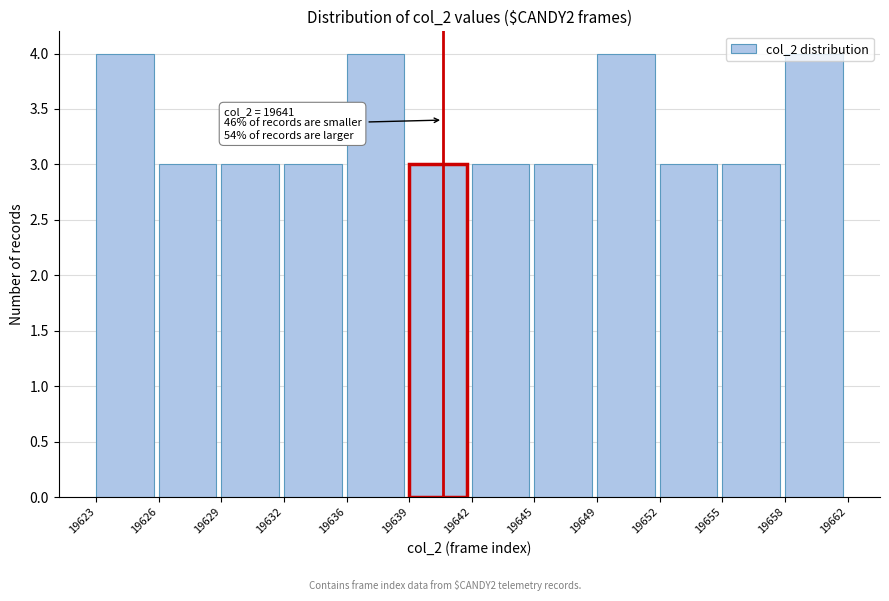

What is the change in value from 19632 to 19658?

+1